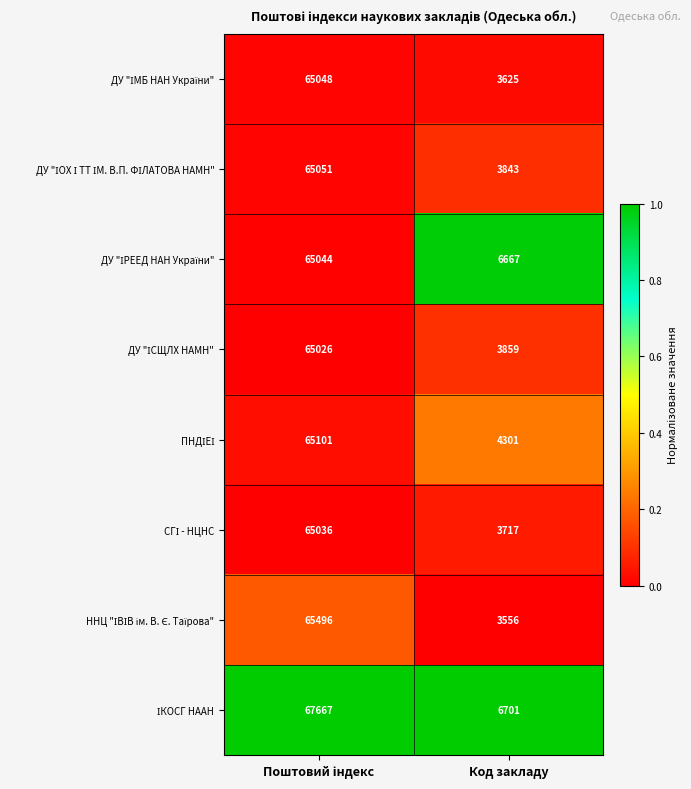

What is the difference between the highest and lowest values at Код закладу?

3145